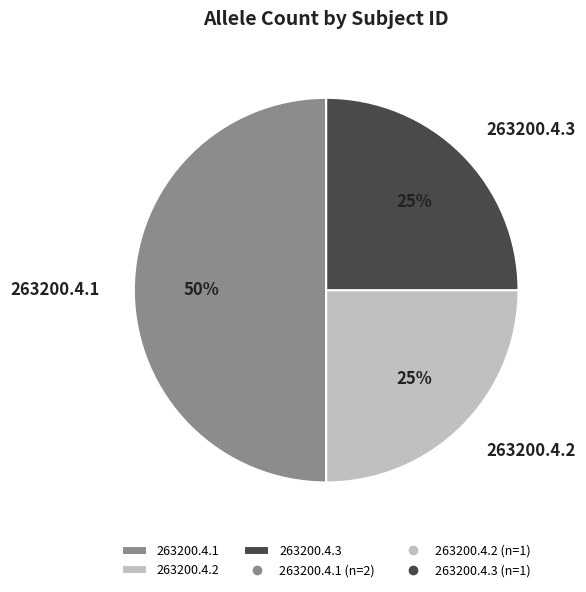

Does 263200.4.2 account for over 50% of the chart?

No